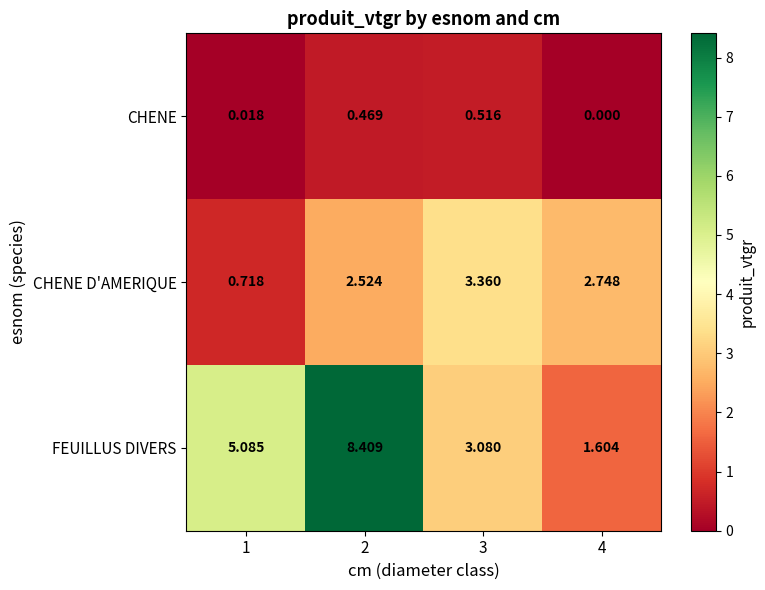

Which series has the largest range (max minus min)?

FEUILLUS DIVERS